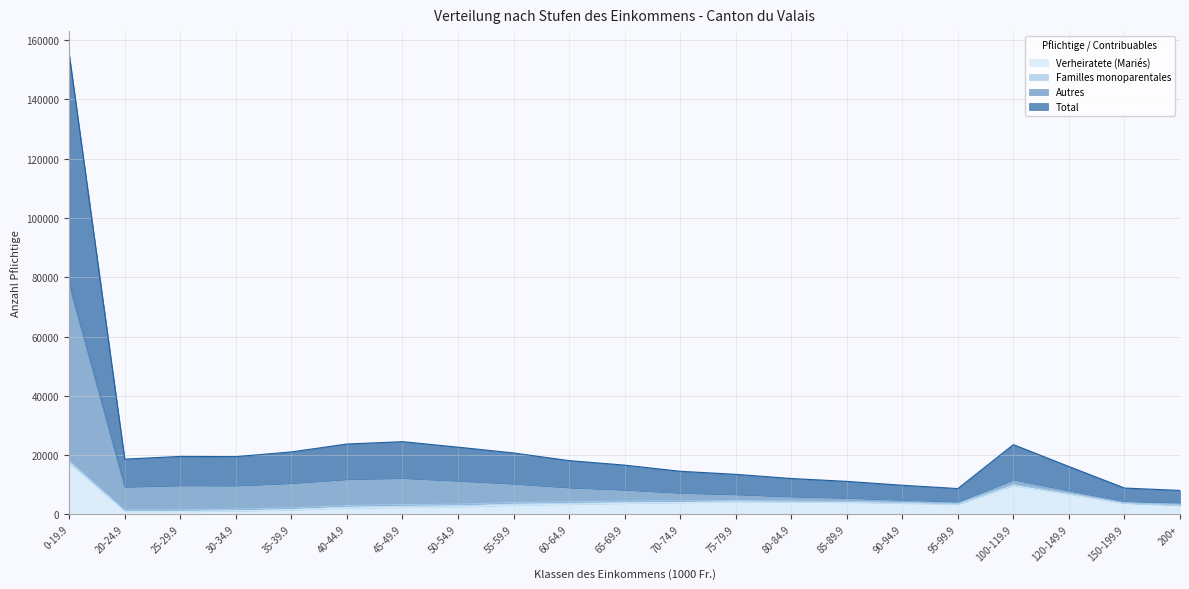

What is the smallest value displayed?

1019